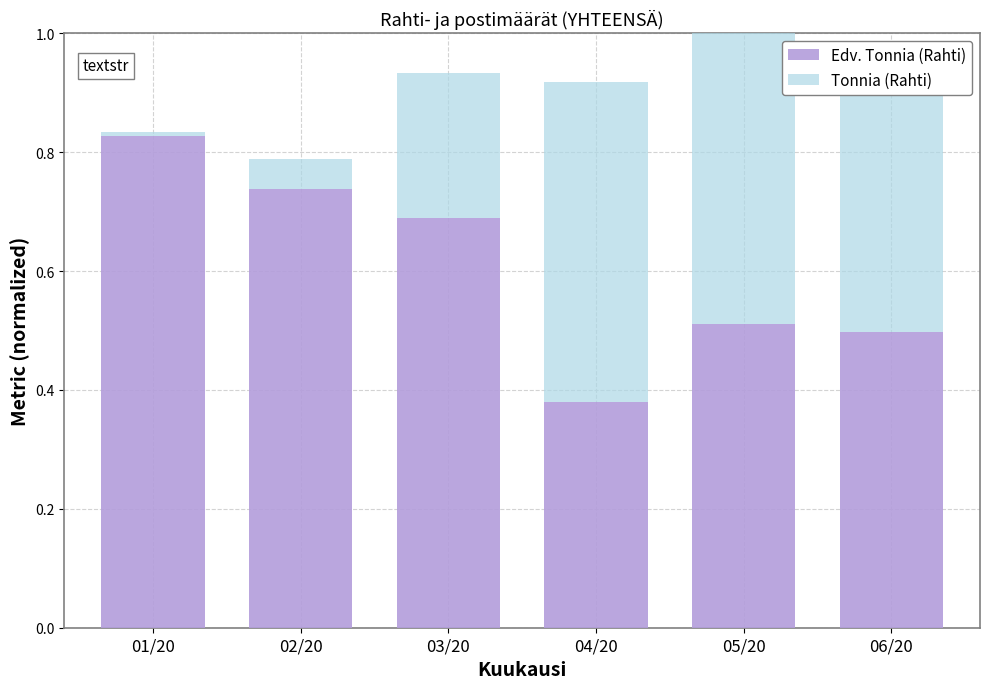

What is the total value across all series at 04/20?

0.9